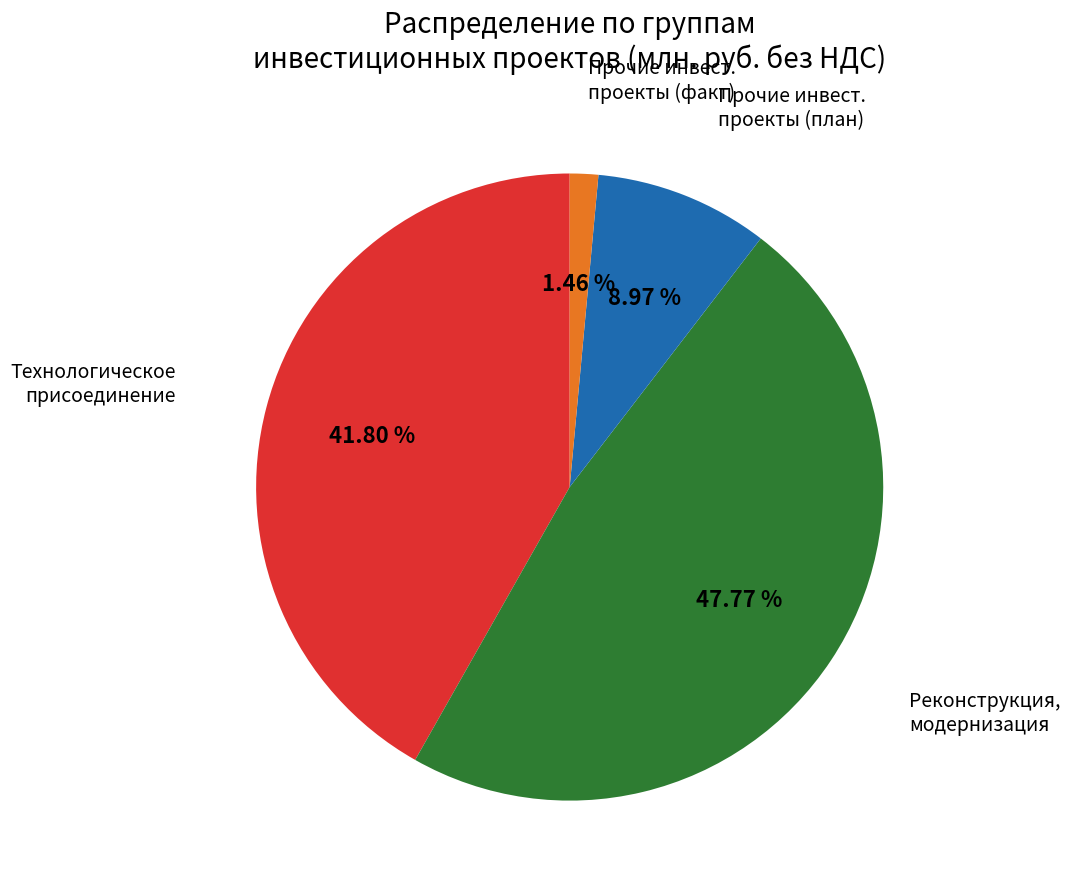

How many segments does this pie chart have?

4